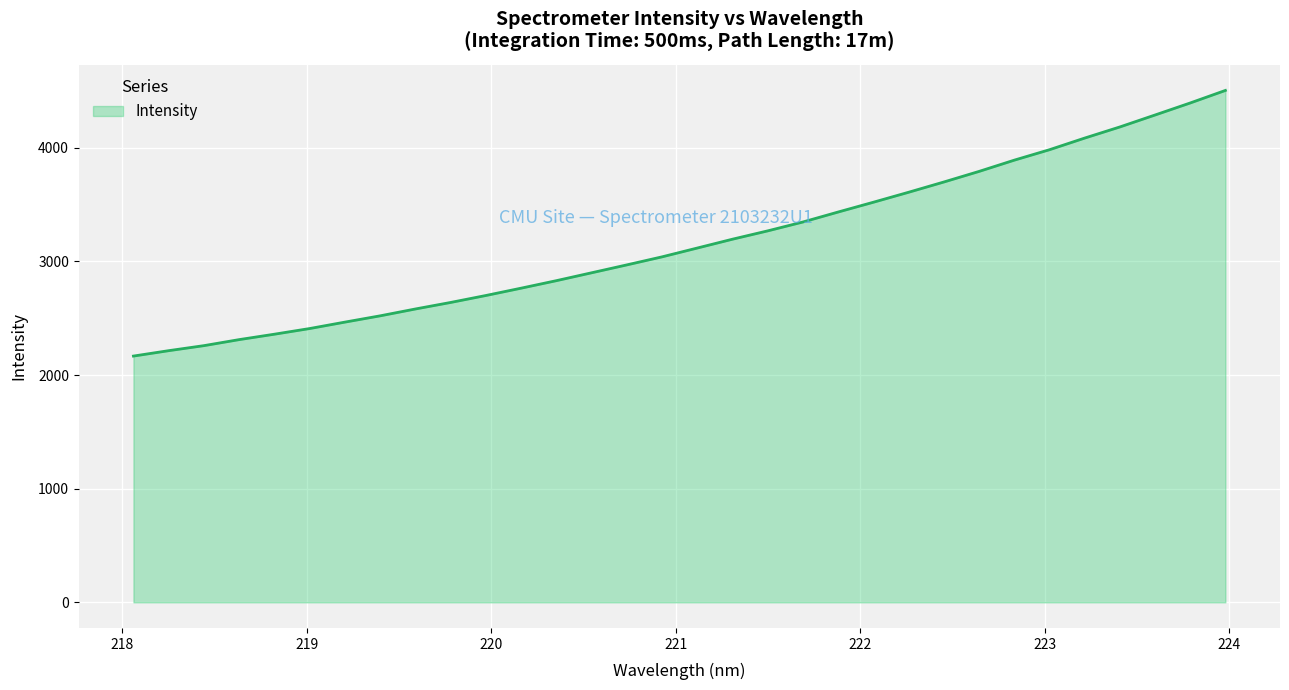

What is the difference between the maximum and minimum values?

2337.8